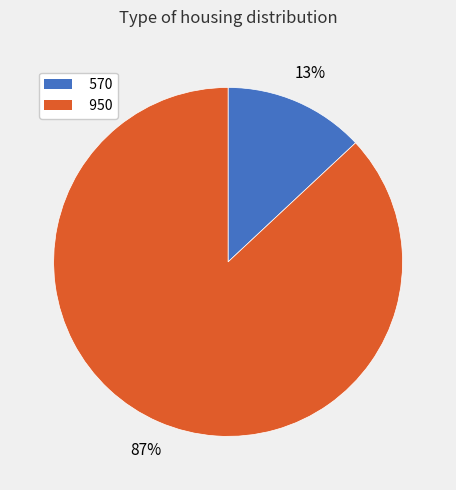

Which slice represents more than half of the pie?

950